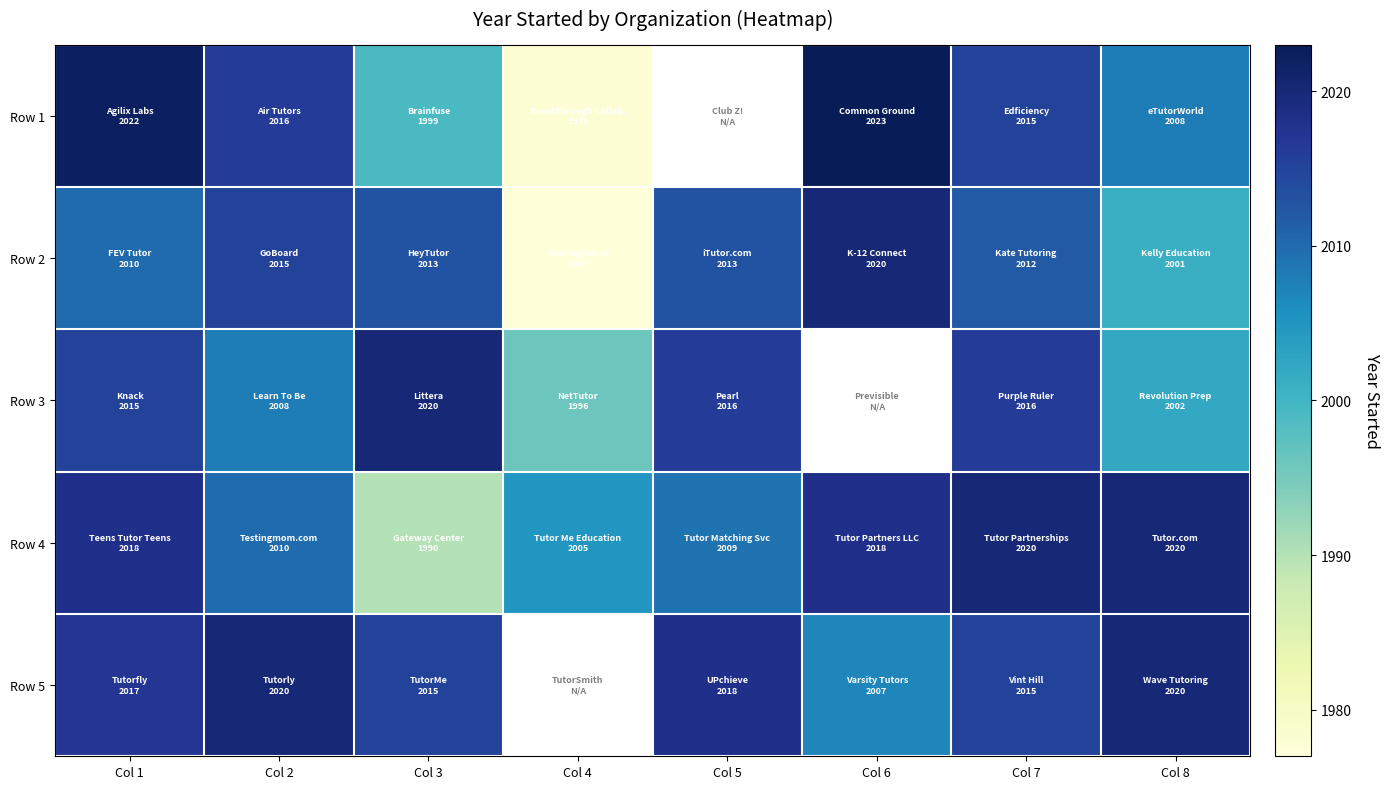

How many categories are shown in the chart?

8